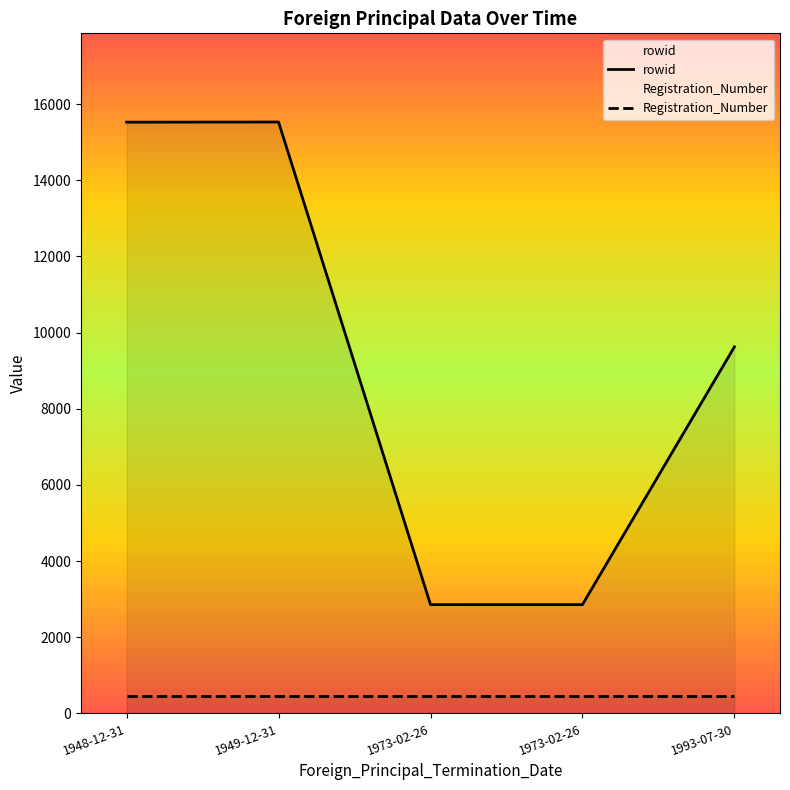

Which category has the highest value in the rowid series?

1949-12-31